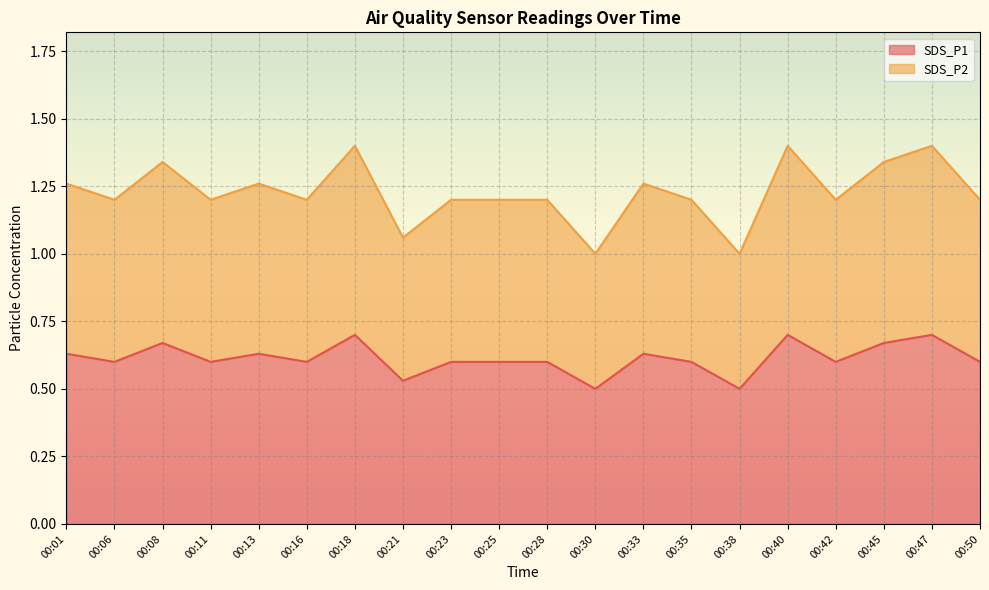

Which category has the lowest value in the SDS_P1 series?

00:30